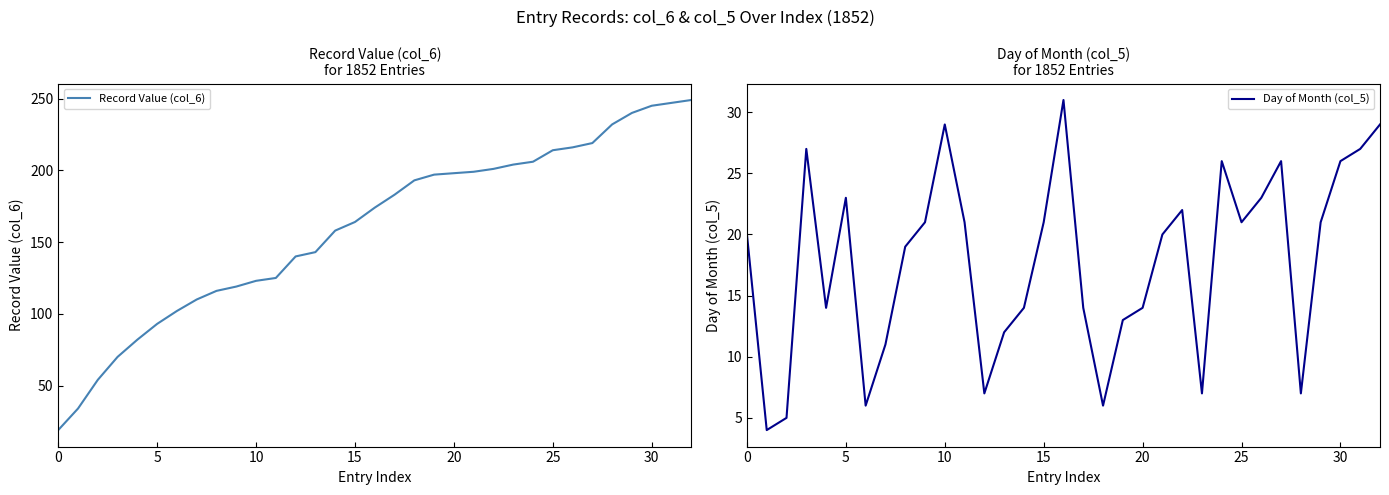

What is the label of the 16th point from the left?

15